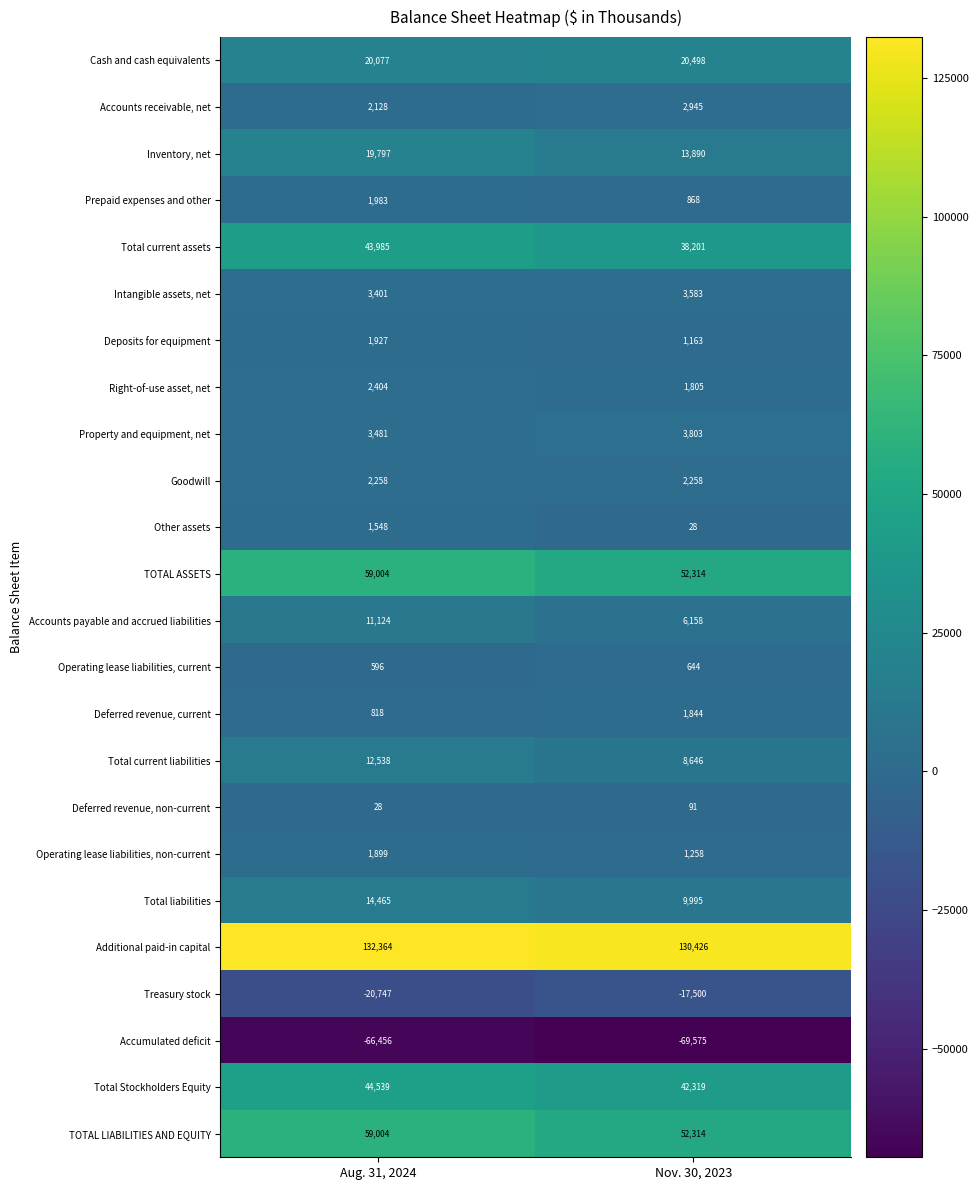

What is the sum of all Additional paid-in capital values?

262790